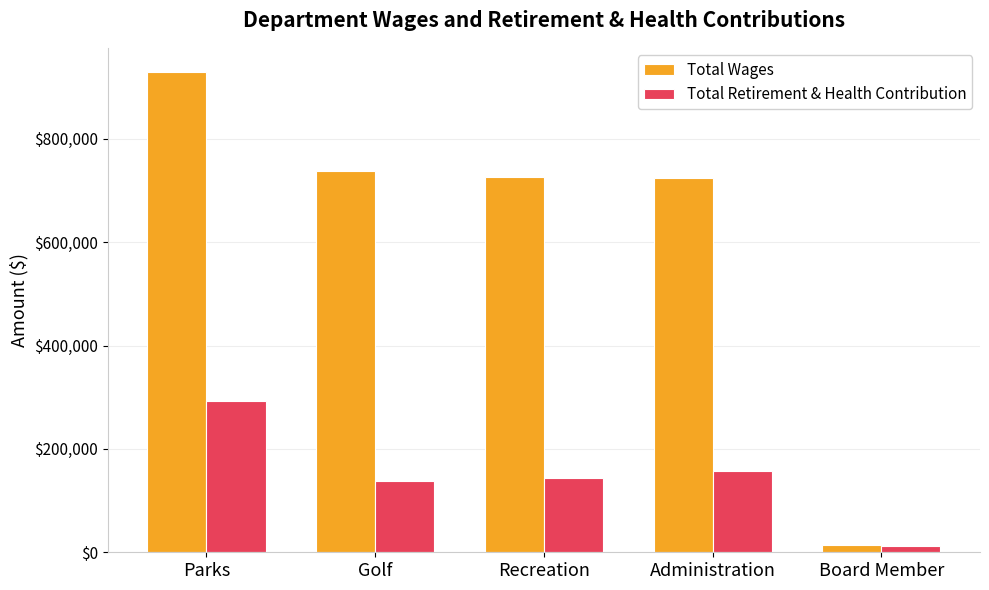

What is the sum of the Total Wages values at Golf and Board Member?

751306